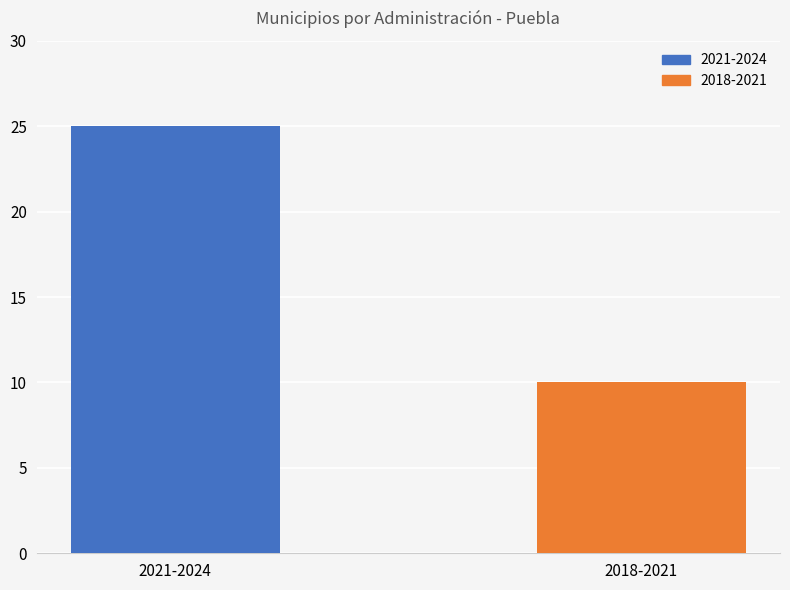

Which label corresponds to the smallest value in the chart?

2018-2021